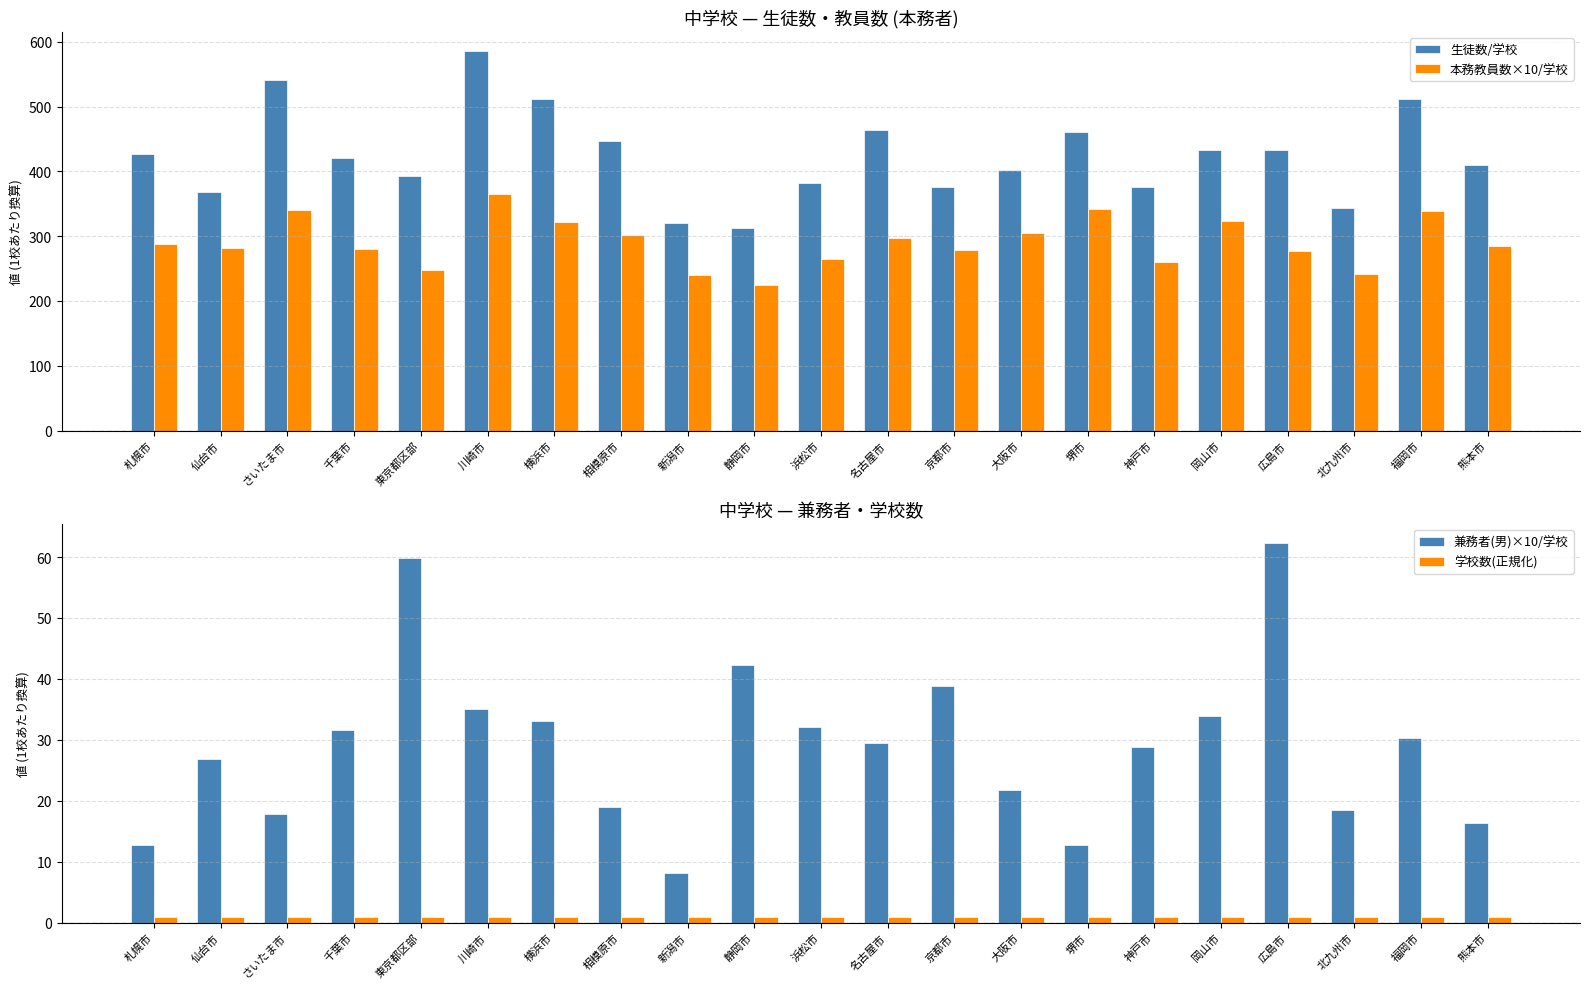

What is the value of the 本務教員数×10/学校 bar at the 19th from the left?

241.5